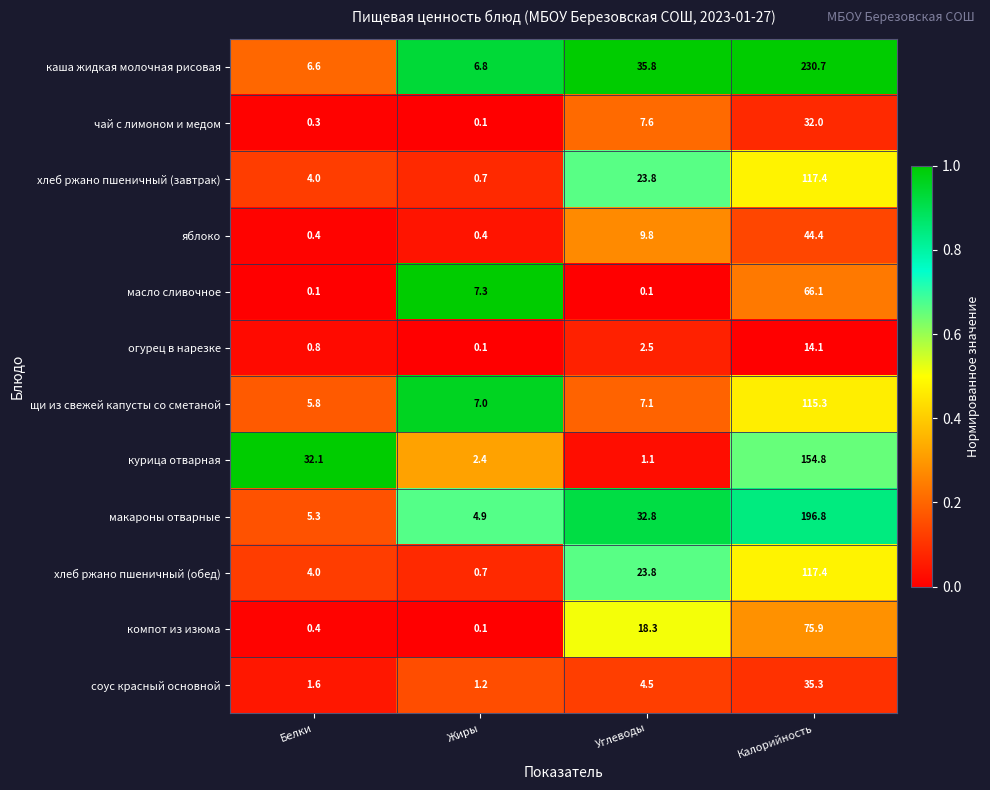

At how many categories does at least one series exceed 0?

4